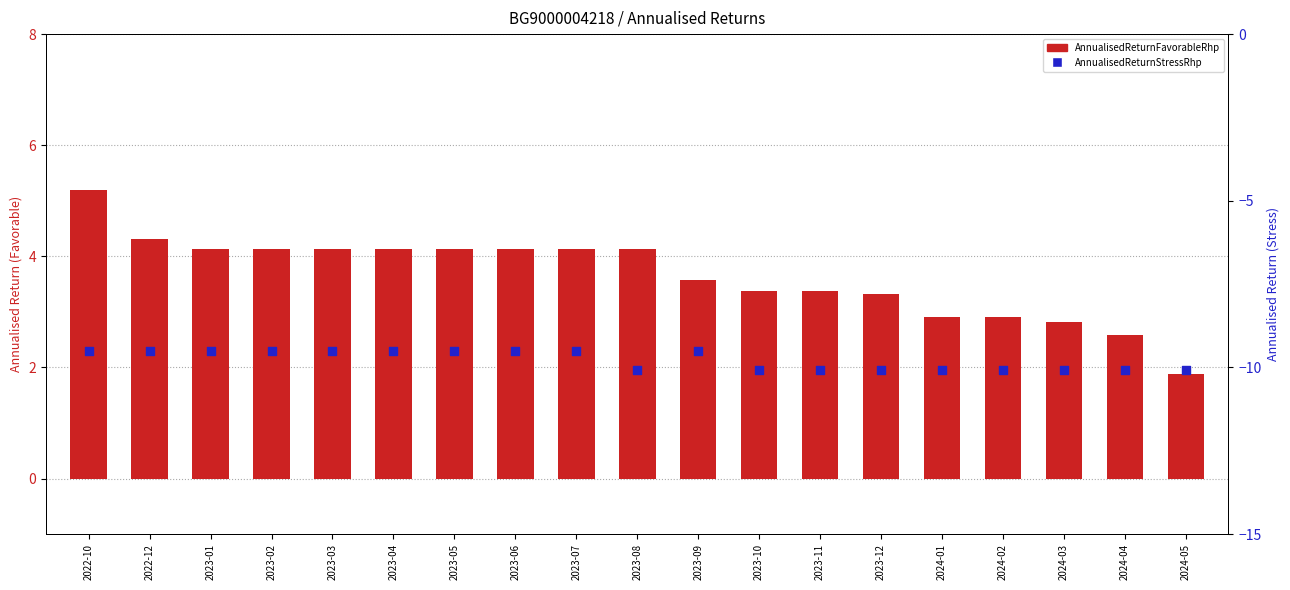

Is the value of AnnualisedReturnStressRhp at 2023-01 greater than the value of AnnualisedReturnFavorableRhp at 2023-04?

No